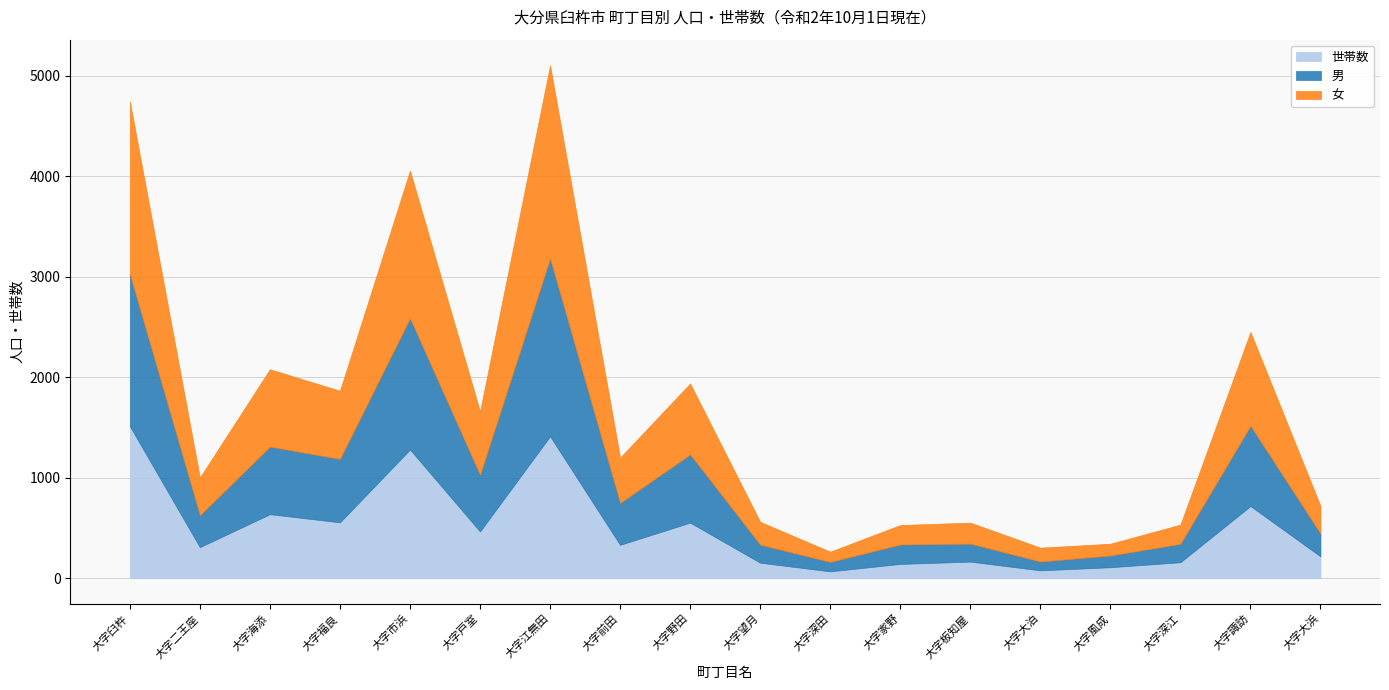

Which label corresponds to the largest value in the chart?

大字江無田